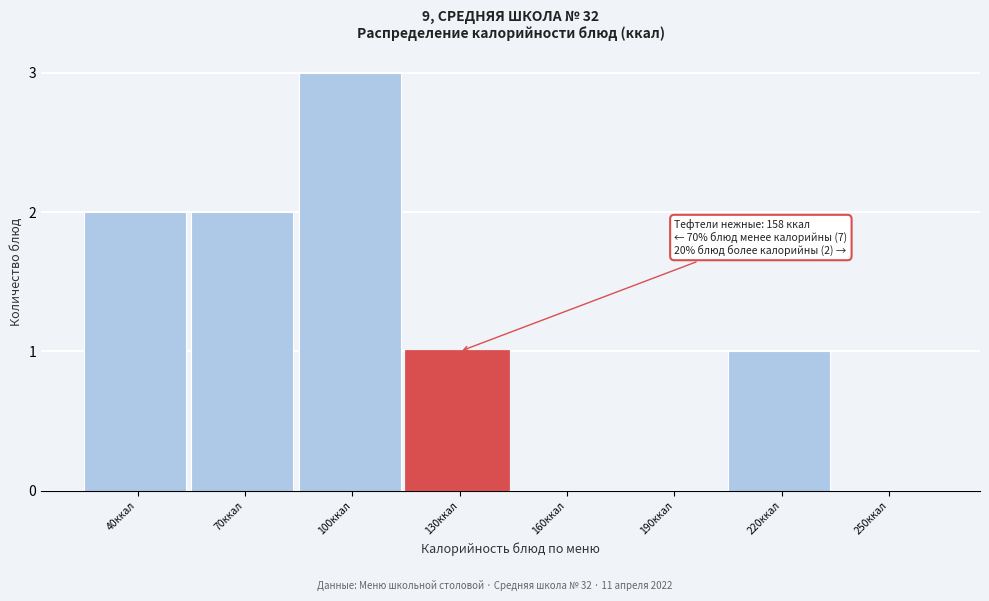

Reading right to left, list all the values displayed in this chart.

250ккал=0	220ккал=1	190ккал=0	160ккал=0	130ккал=1	100ккал=3	70ккал=2	40ккал=2